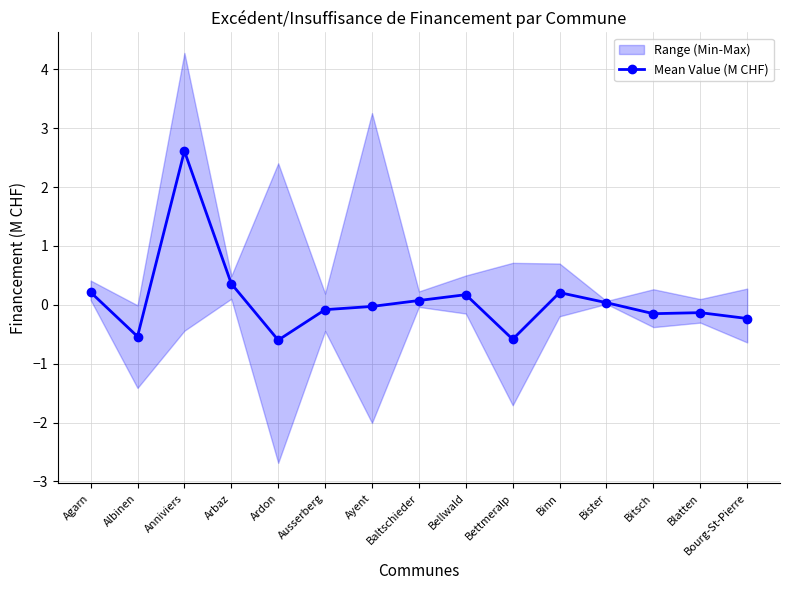

Rank the categories by value from highest to lowest.

Anniviers, Arbaz, Agarn, Binn, Bellwald, Baltschieder, Bister, Ayent, Ausserberg, Blatten, Bitsch, Bourg-St-Pierre, Albinen, Bettmeralp, Ardon